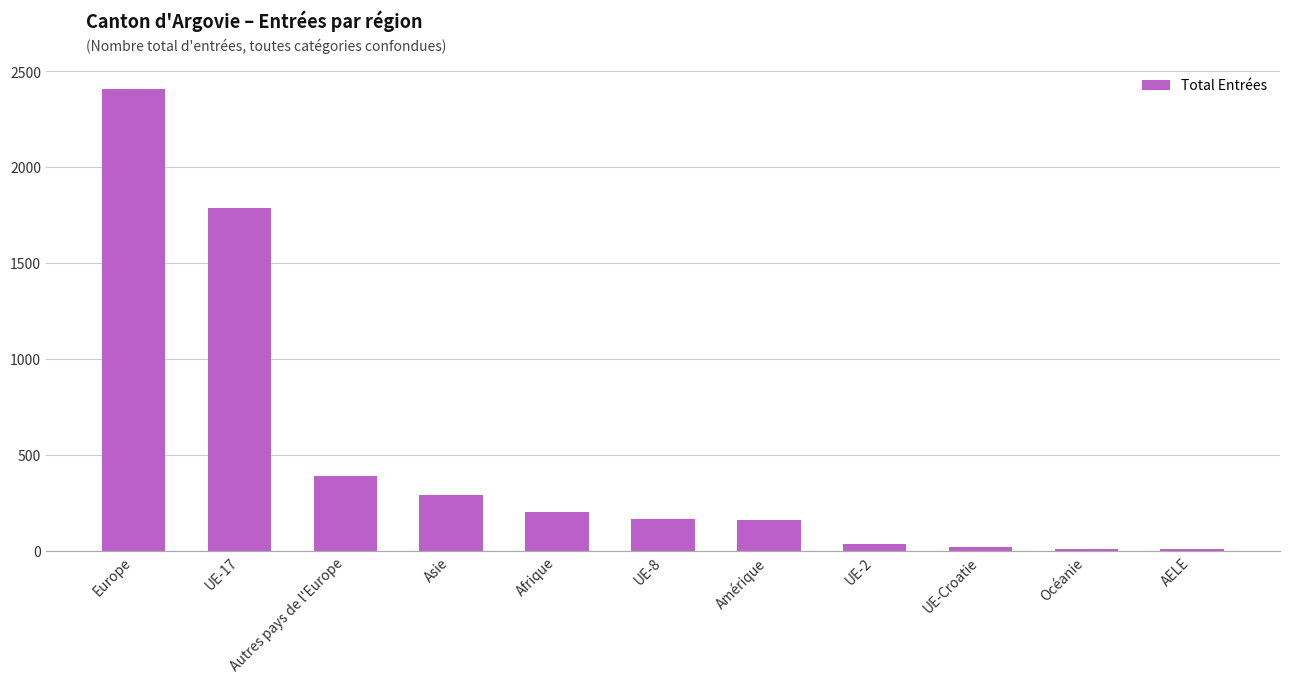

What is the change in value from UE-17 to Afrique?

-1588